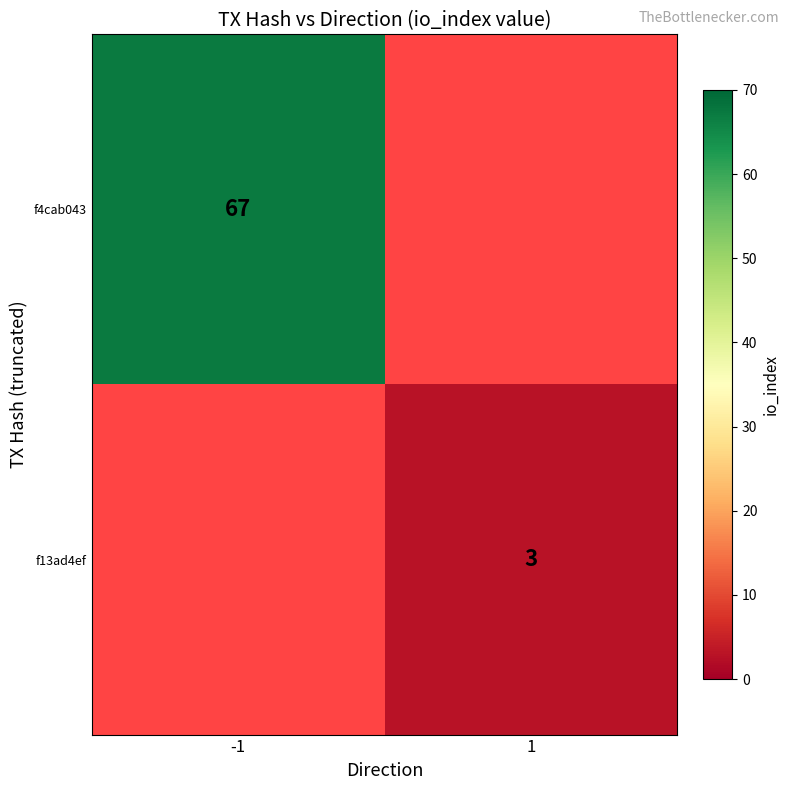

The value of f4cab043 at -1 is 32. True or false?

False